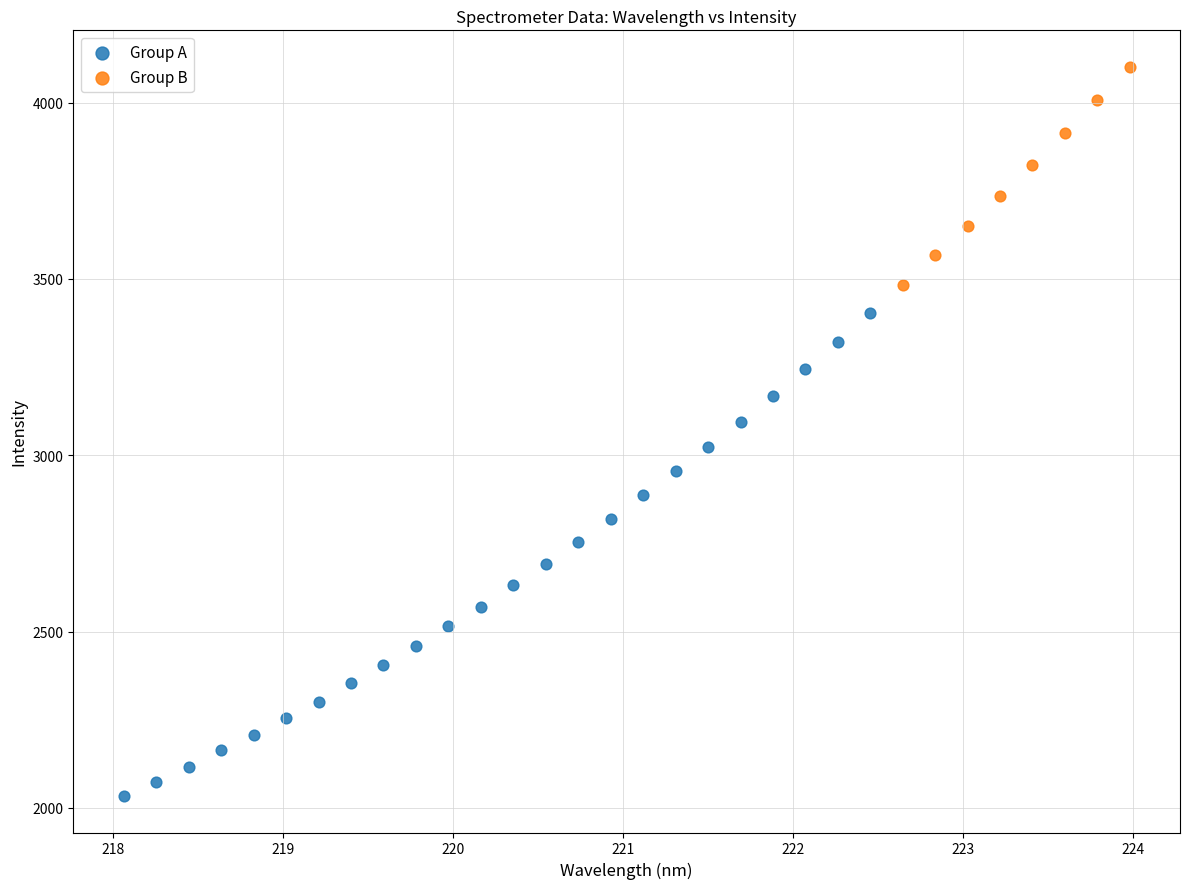

What are all the series names shown in the legend?

Group A, Group B